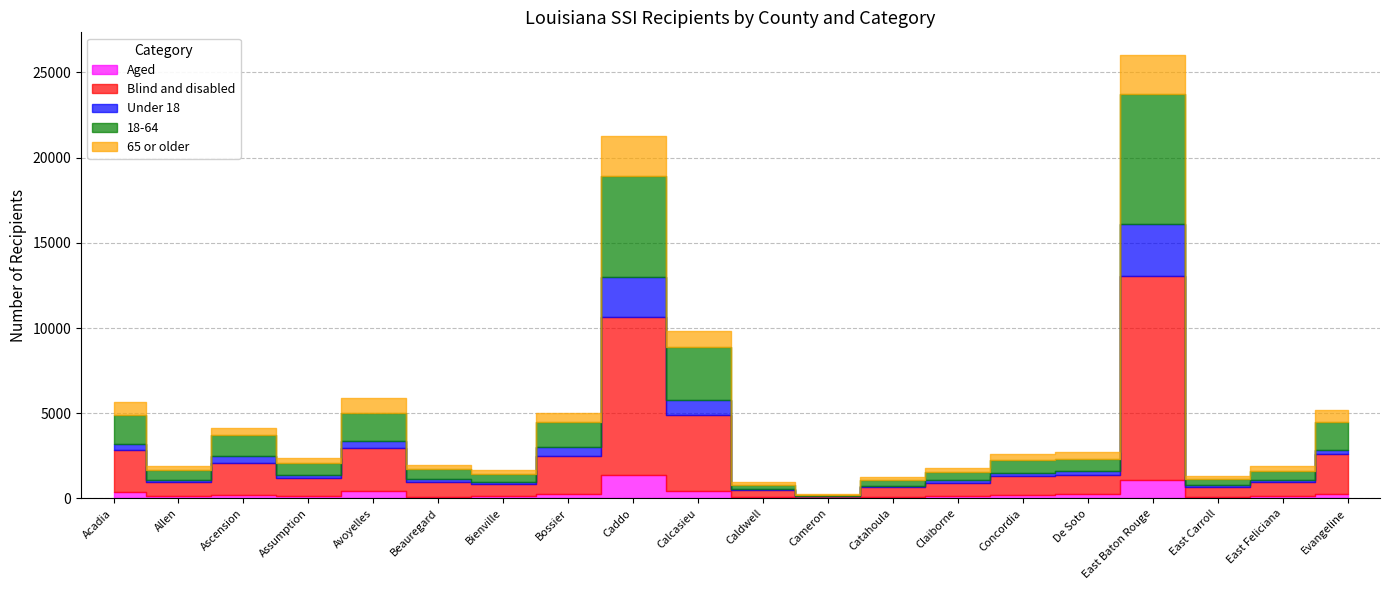

List the series in order of their peak value, lowest first.

Aged, 65 or older, Under 18, 18-64, Blind and disabled